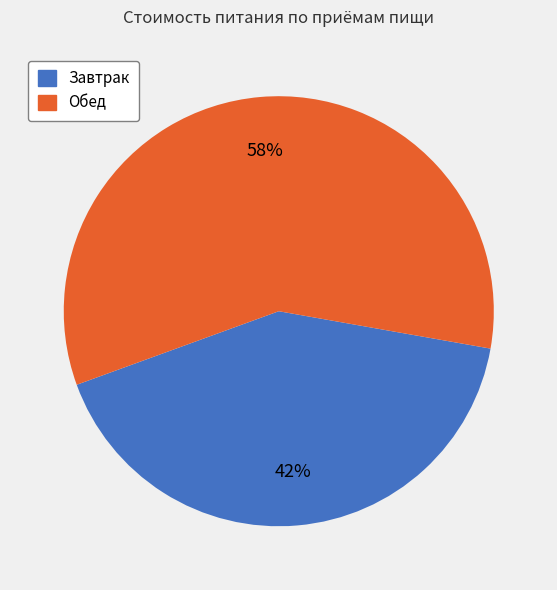

Is the sum of Завтрак and Обед greater than half?

Yes